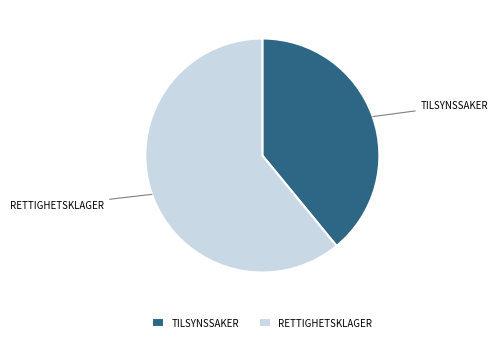

Rank the categories by value from highest to lowest.

RETTIGHETSKLAGER, TILSYNSSAKER